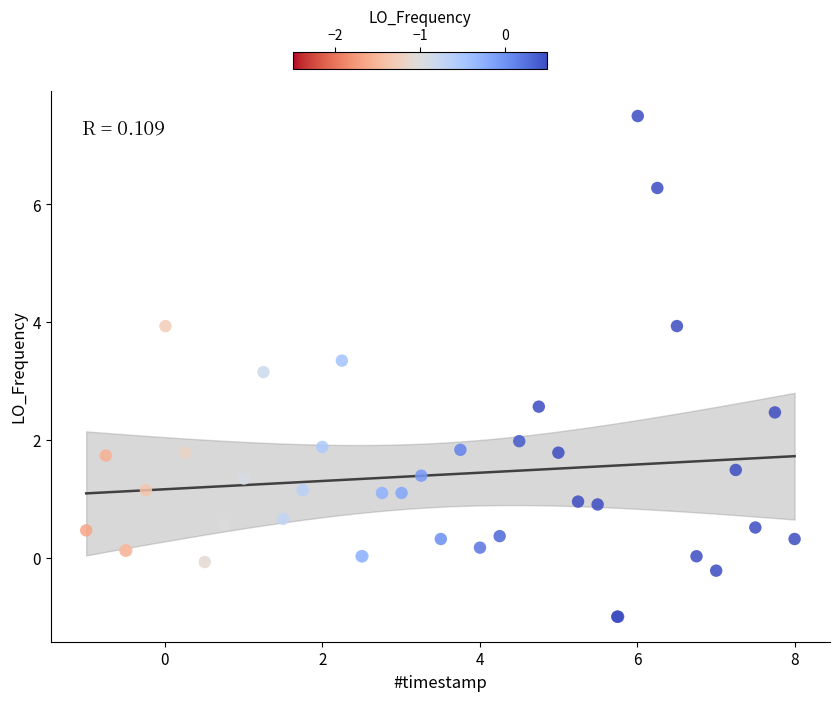

What Y value in the scatter plot is closest to 3?

3.2